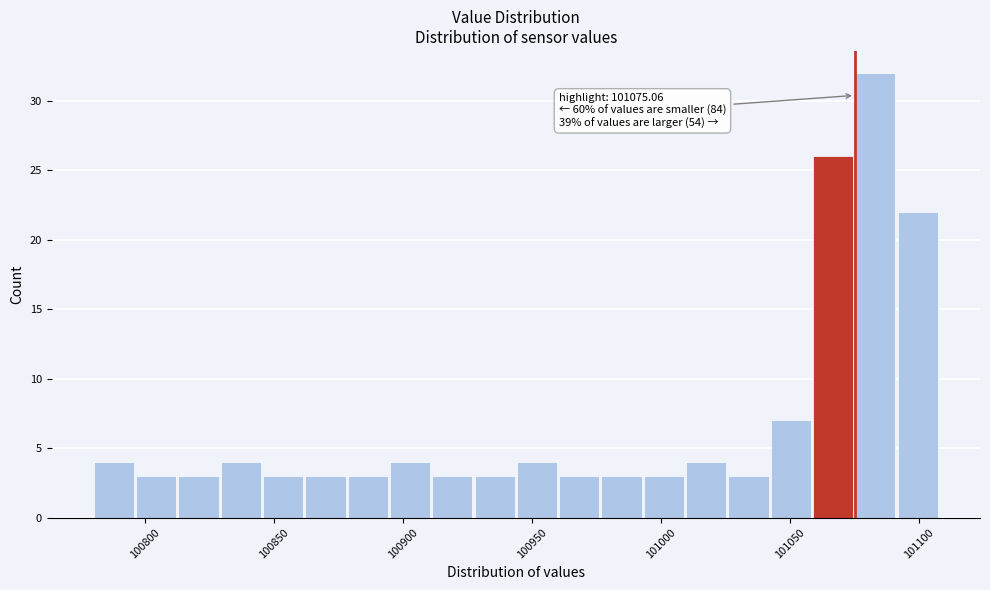

Around what value on the x-axis is the tallest bar? Give the approximate position of its centre, as read against the axis.

101085